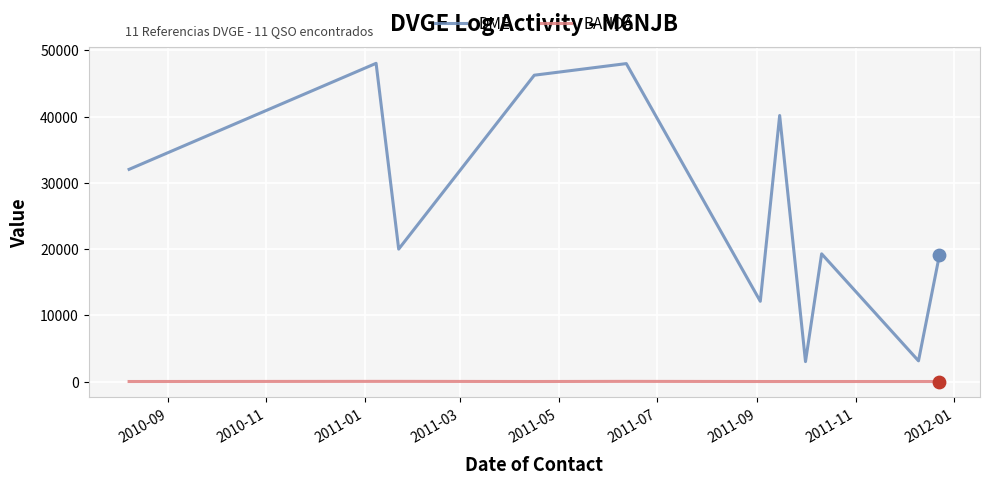

List the series in order of their peak value, lowest first.

BANDA, DME